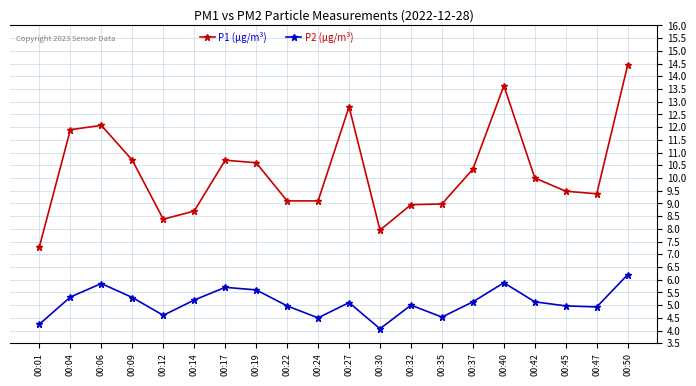

Which series changed the most between 00:01 and 00:09?

P1 (µg/m³)